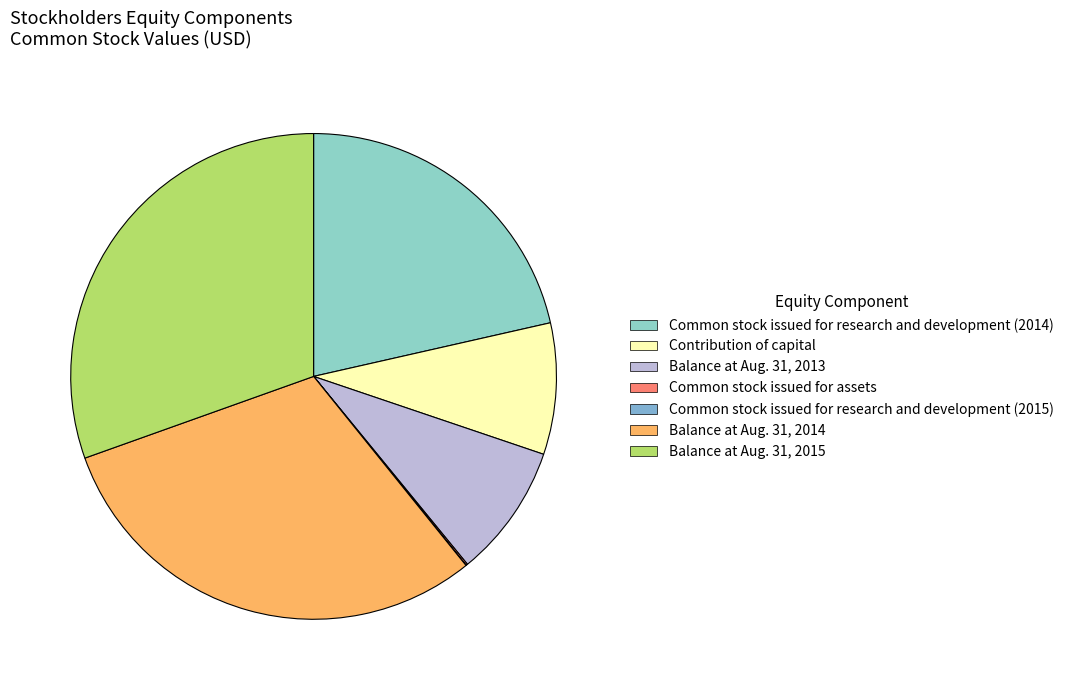

What percentage do Common stock issued for assets and Common stock issued for research and development (2015) together represent?

0.1%